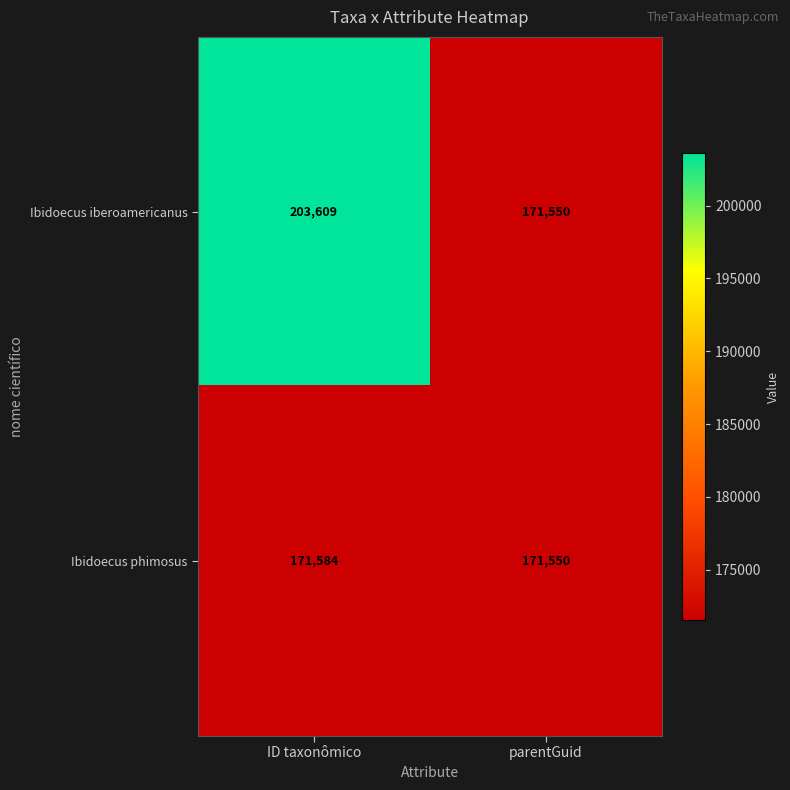

What is the total value across all series at parentGuid?

343100